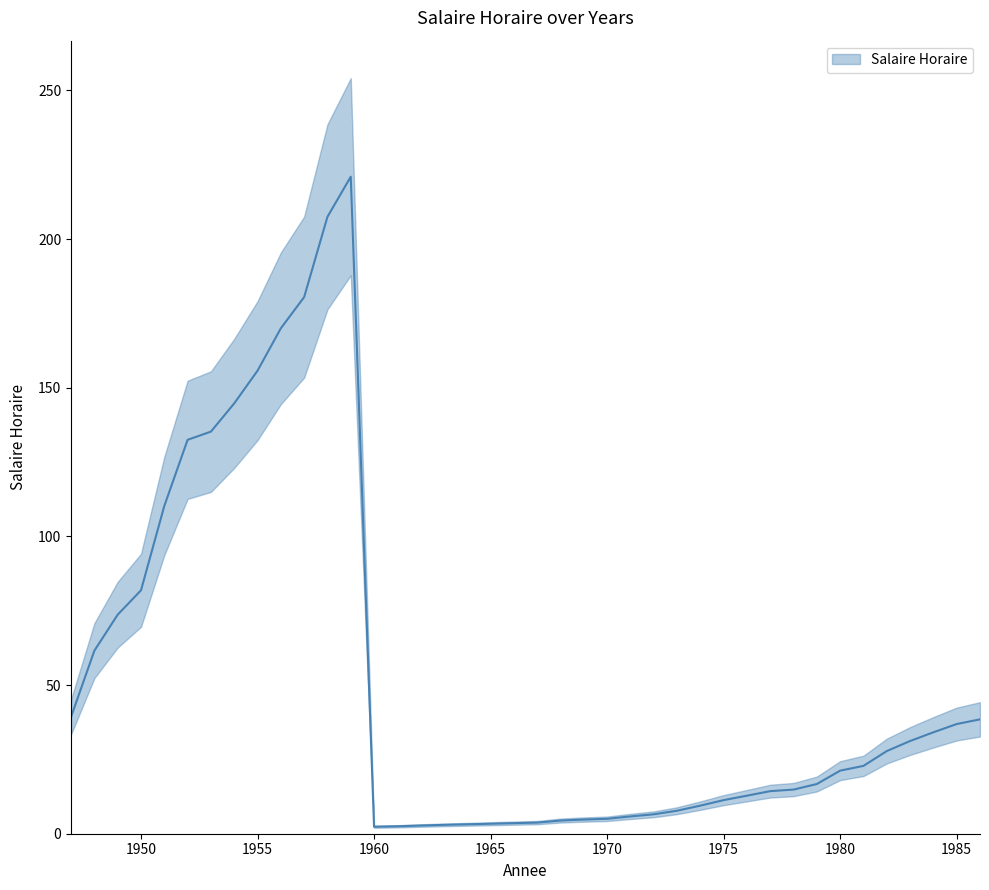

List the labels in order of value, largest first.

1959, 1958, 1957, 1956, 1955, 1954, 1953, 1952, 1951, 1950, 1949, 1948, 1947, 1986, 1985, 1984, 1983, 1982, 1981, 1980, 1979, 1978, 1977, 1976, 1975, 1974, 1973, 1972, 1971, 1970, 1969, 1968, 1967, 1966, 1965, 1964, 1963, 1962, 1961, 1960